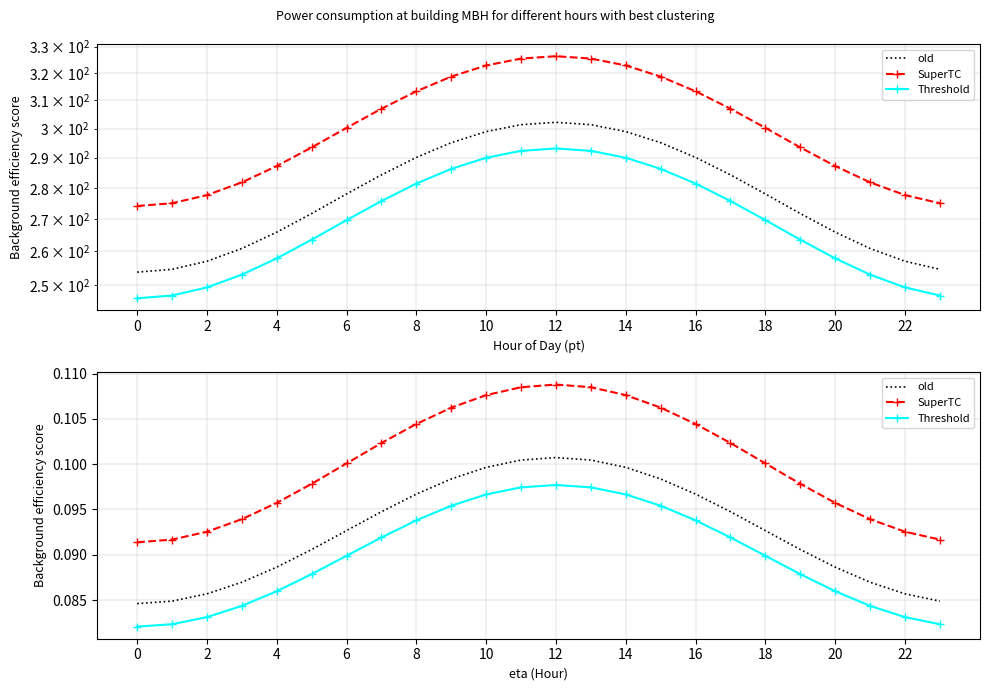

Count the old values in the range 0 to 1.

24